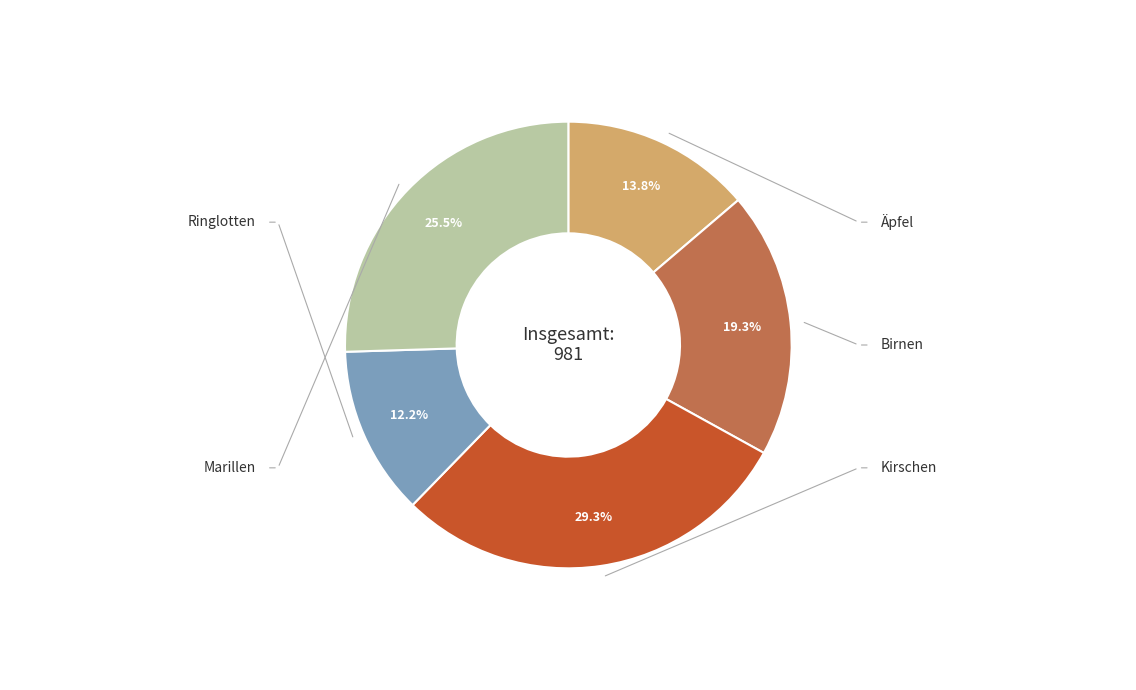

Is there any slice that represents more than half of the pie?

No